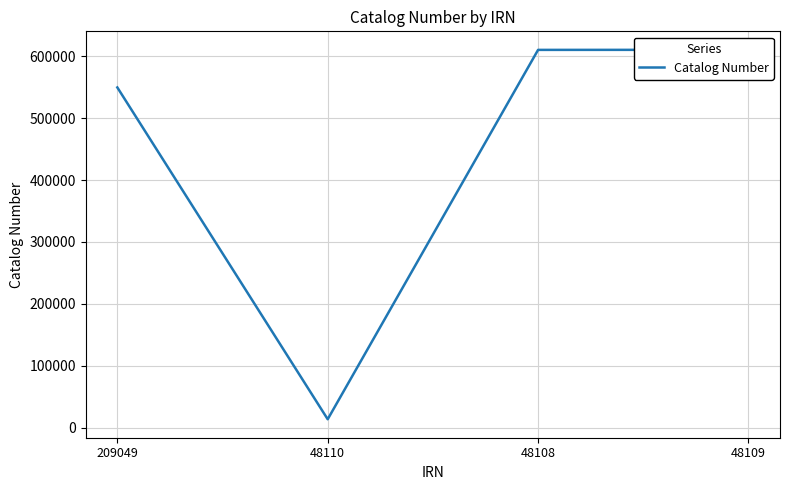

Is this an area chart (filled region under the line)?

No